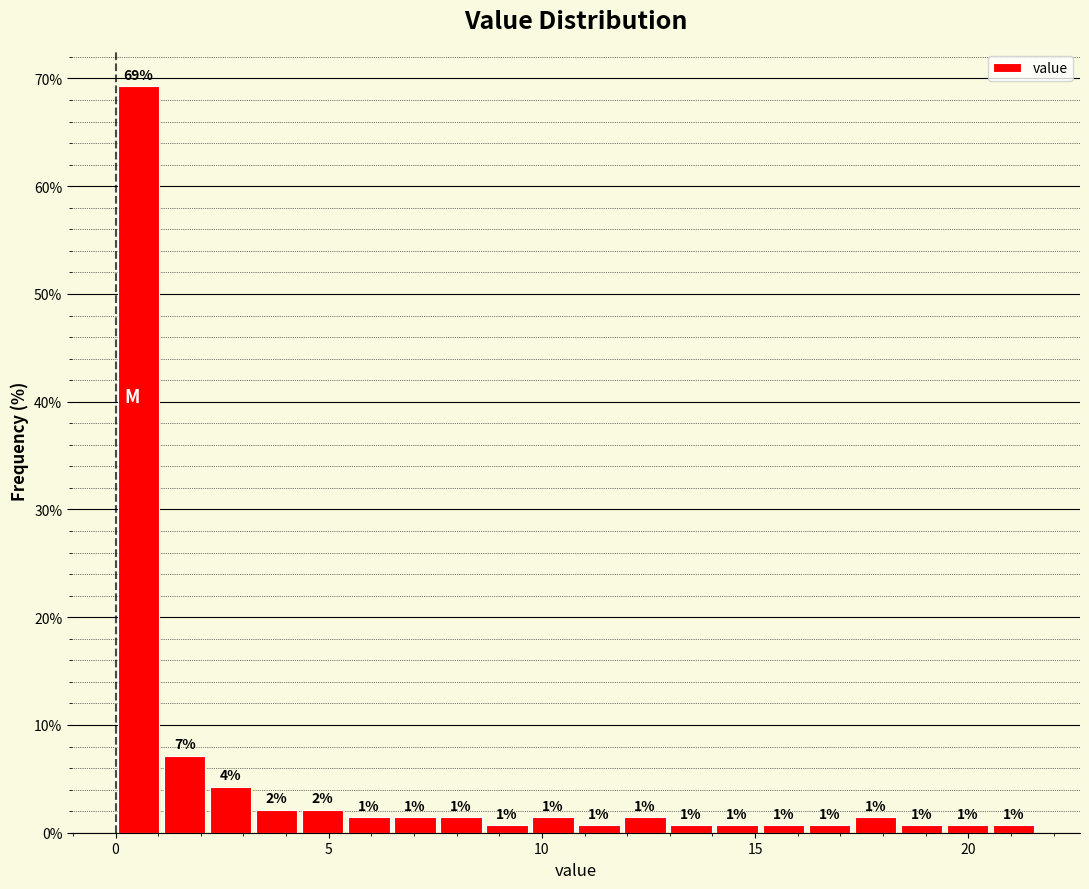

Around what value on the x-axis is the tallest bar? Give the approximate position of its centre, as read against the axis.

0.5